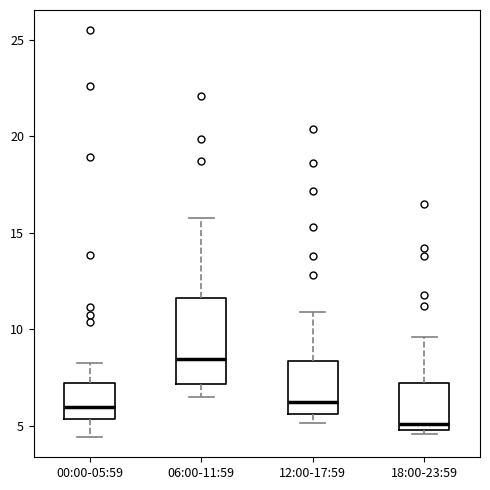

Reading left to right, transcribe this box plot: for each box, give where its median line is, the range the box spans, and where its two whiskers end, as read against the y-axis. The values are not printed on the chart, so give them approximately, as read against the axis.

00:00-05:59: median 6.0, box 5.5 to 7.0, whiskers 4.5 to 8.5
06:00-11:59: median 8.5, box 7.0 to 11.5, whiskers 6.5 to 16.0
12:00-17:59: median 6.5, box 5.5 to 8.5, whiskers 5.0 to 11.0
18:00-23:59: median 5.0 (just above the box's lower edge), box 5.0 to 7.0, whiskers 4.5 to 9.5